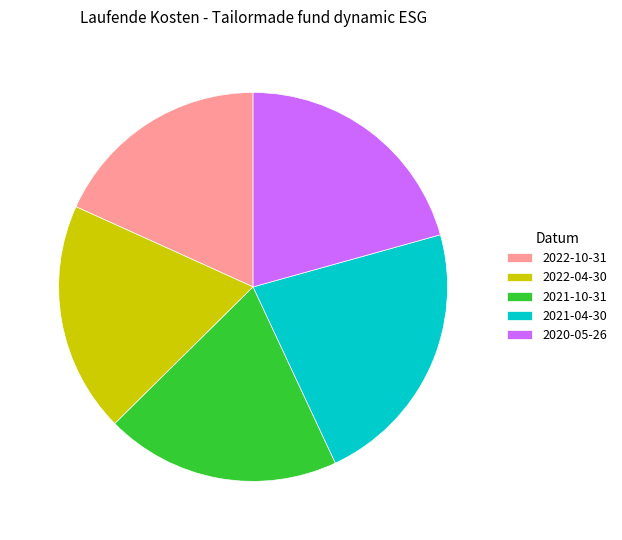

Approximately how many times larger is the value at 2021-04-30 compared to 2021-10-31?

1.1